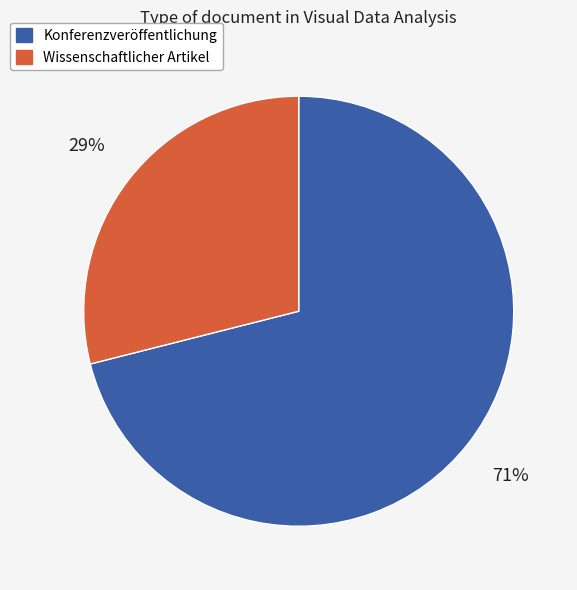

Is it true that Konferenzveröffentlichung is 71% of the pie?

True